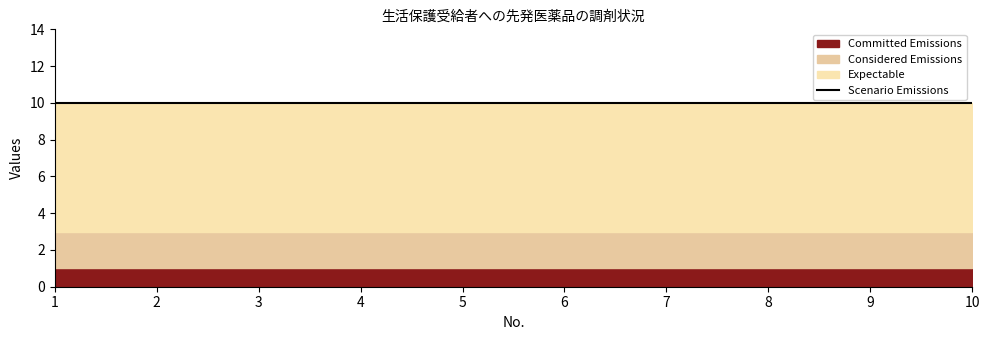

What are all the series names shown in the legend?

Committed Emissions, Considered Emissions, Expectable, Scenario Emissions